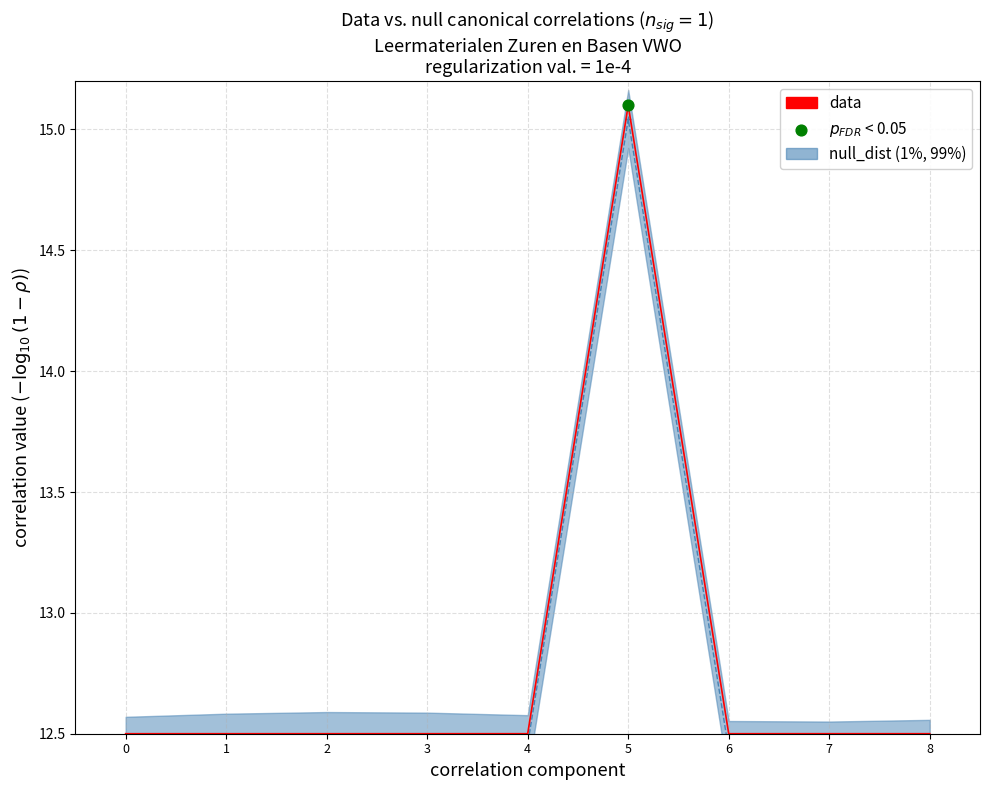

Which series has the largest total across all categories?

data